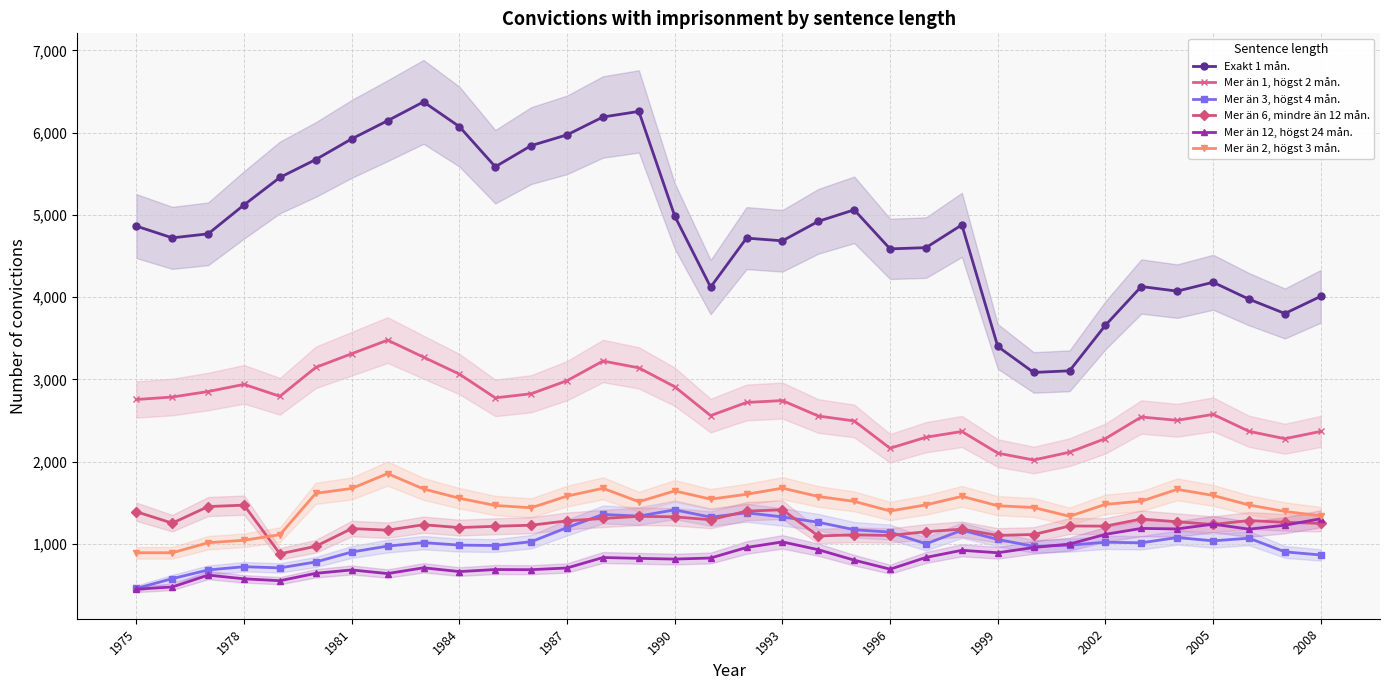

What is the average value of the Mer än 12, högst 24 mån. series?

847